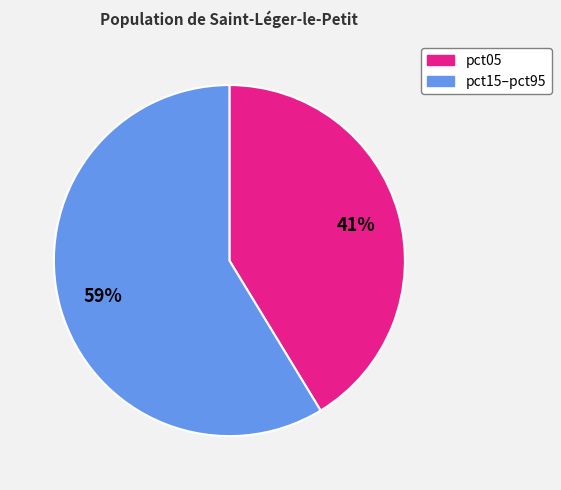

To the nearest percent, what is the average slice percentage?

50%